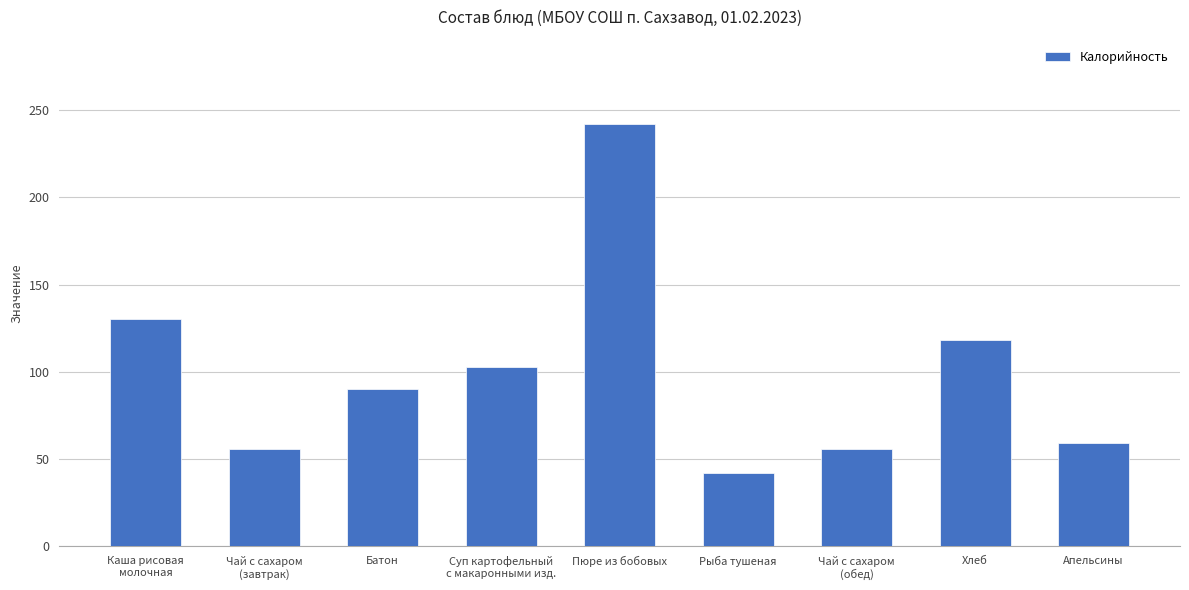

Reading left to right, extract all data points from this chart.

Каша рисовая
молочная=130	Чай с сахаром
(завтрак)=56	Батон=90	Суп картофельный
с макаронными изд.=103	Пюре из бобовых=242	Рыба тушеная=42	Чай с сахаром
(обед)=56	Хлеб=118	Апельсины=59